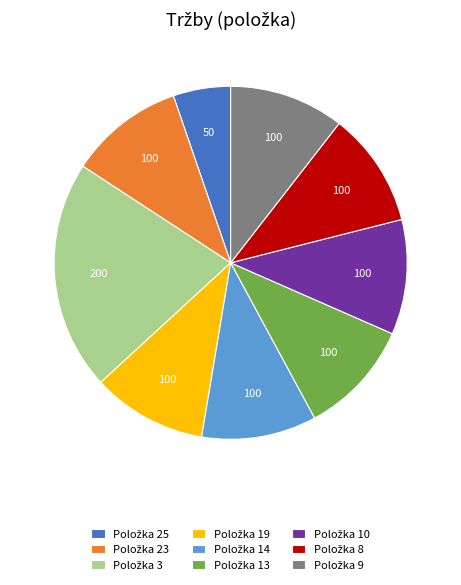

Is there any slice that represents more than half of the pie?

No